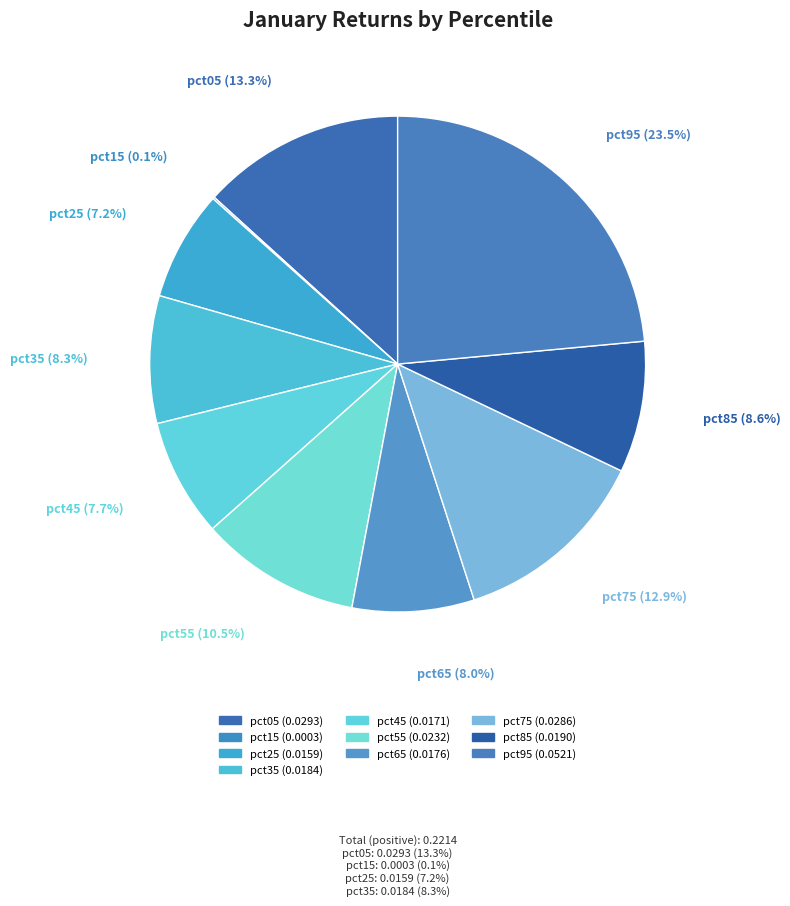

Which category has the smallest portion of the pie?

pct15